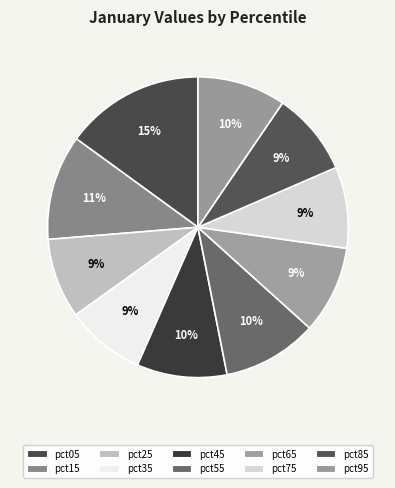

Is there a majority slice in this chart?

No